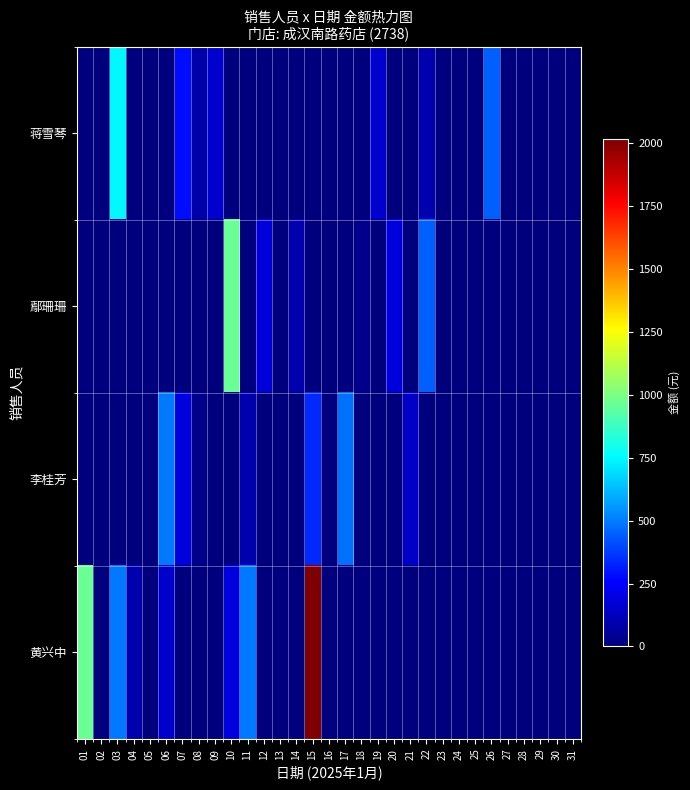

At which category is the sum across all series the highest?

15